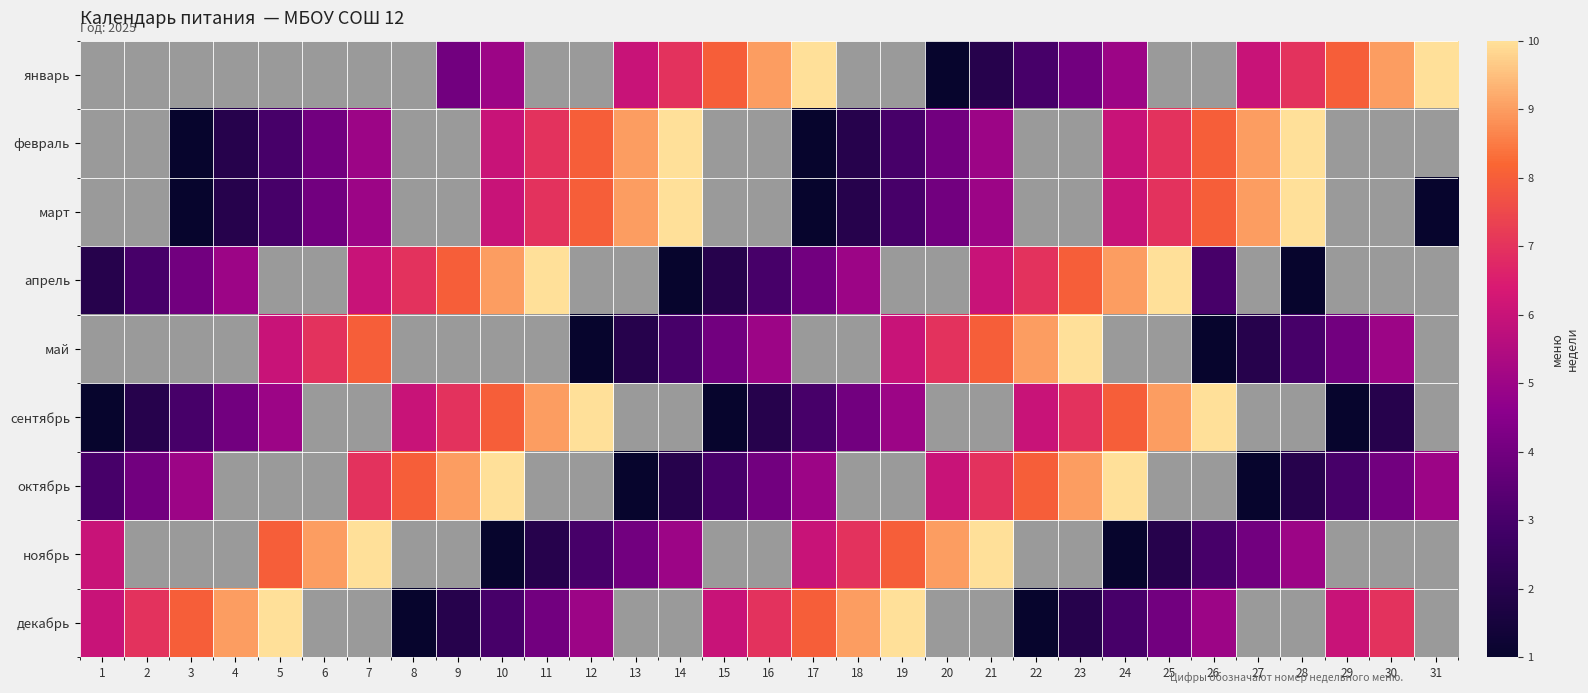

The май series shows 3.2 at 23. True or false?

False